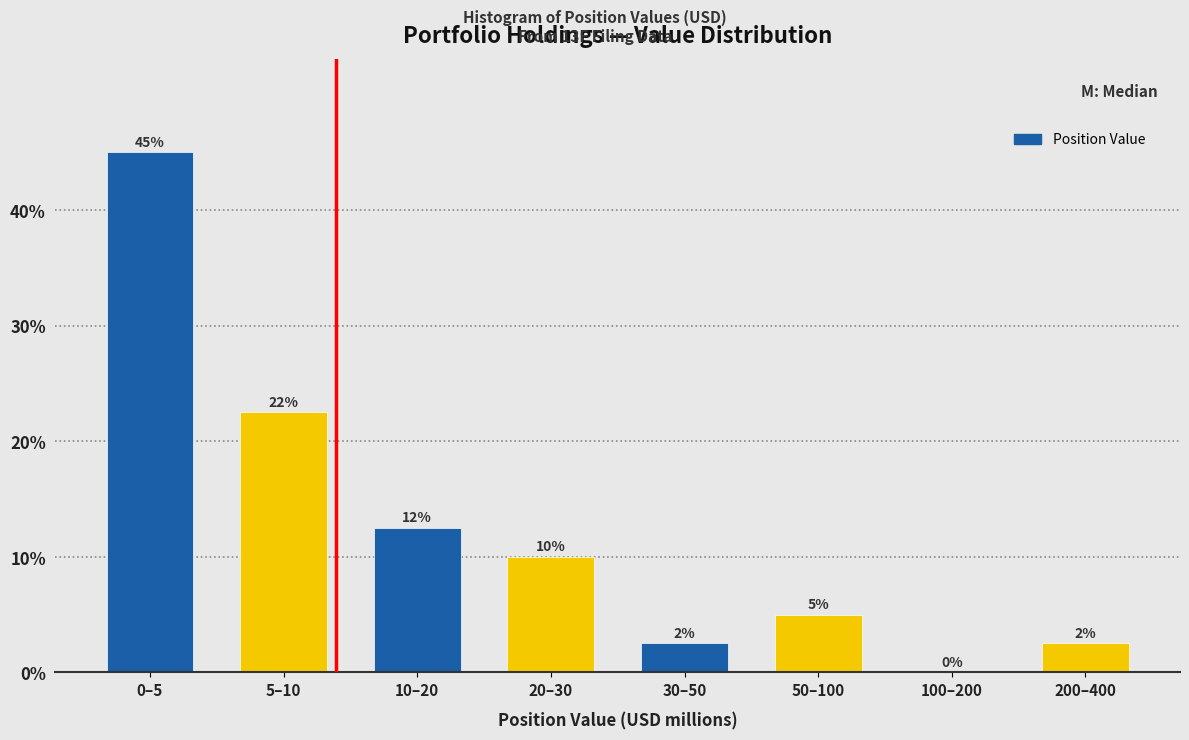

The chart shows a value of 11.8 at 5–10. True or false?

False